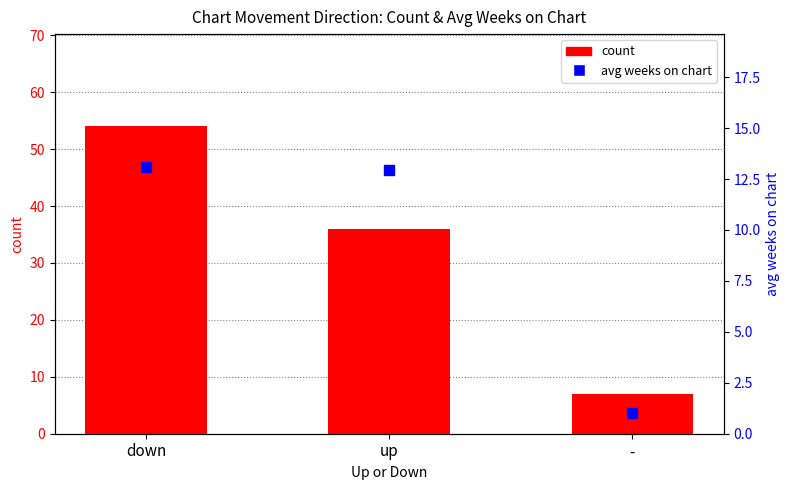

What are all the series names shown in the legend?

count, avg weeks on chart